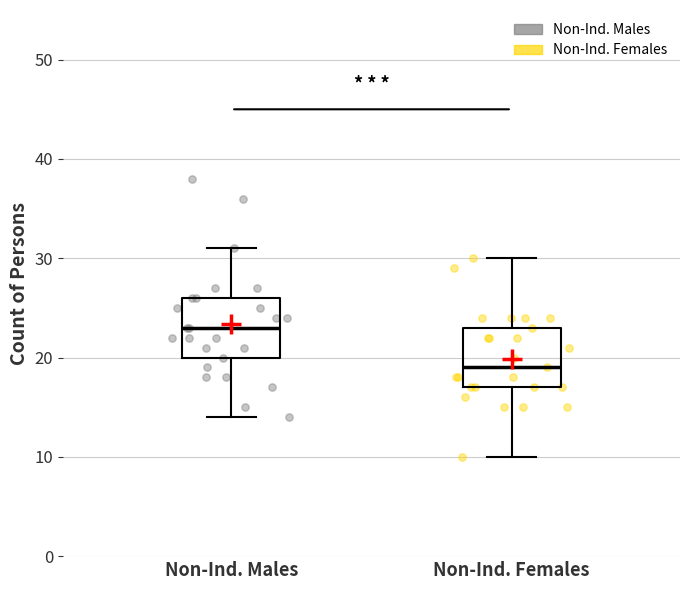

Where does the median line of the box for Non-Ind. Males sit on the y-axis? The values are not printed on the chart, so give them approximately, as read against the axis.

23